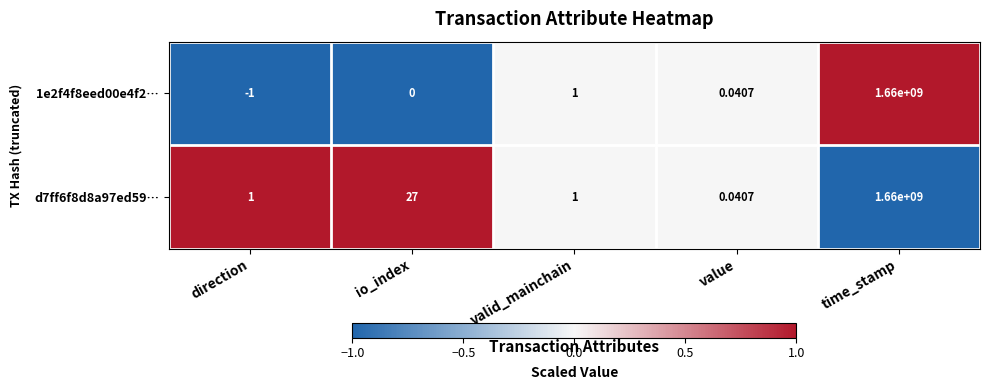

Which category has the highest value across all series?

time_stamp